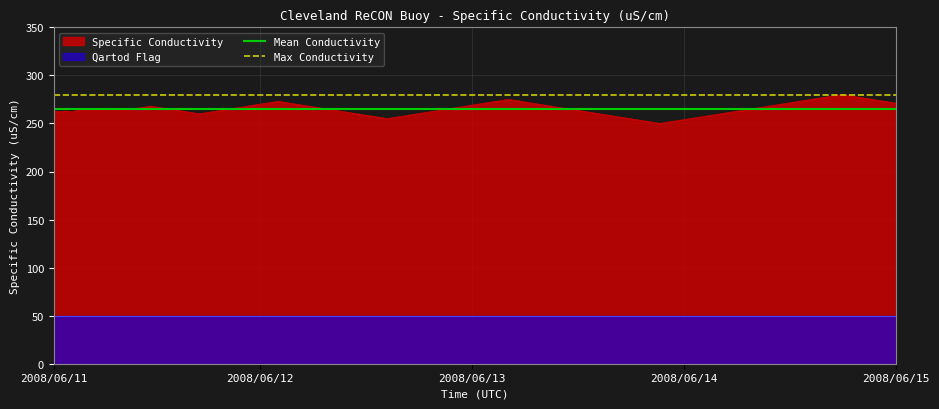

What is the sum of all Mean Conductivity values?

530.2